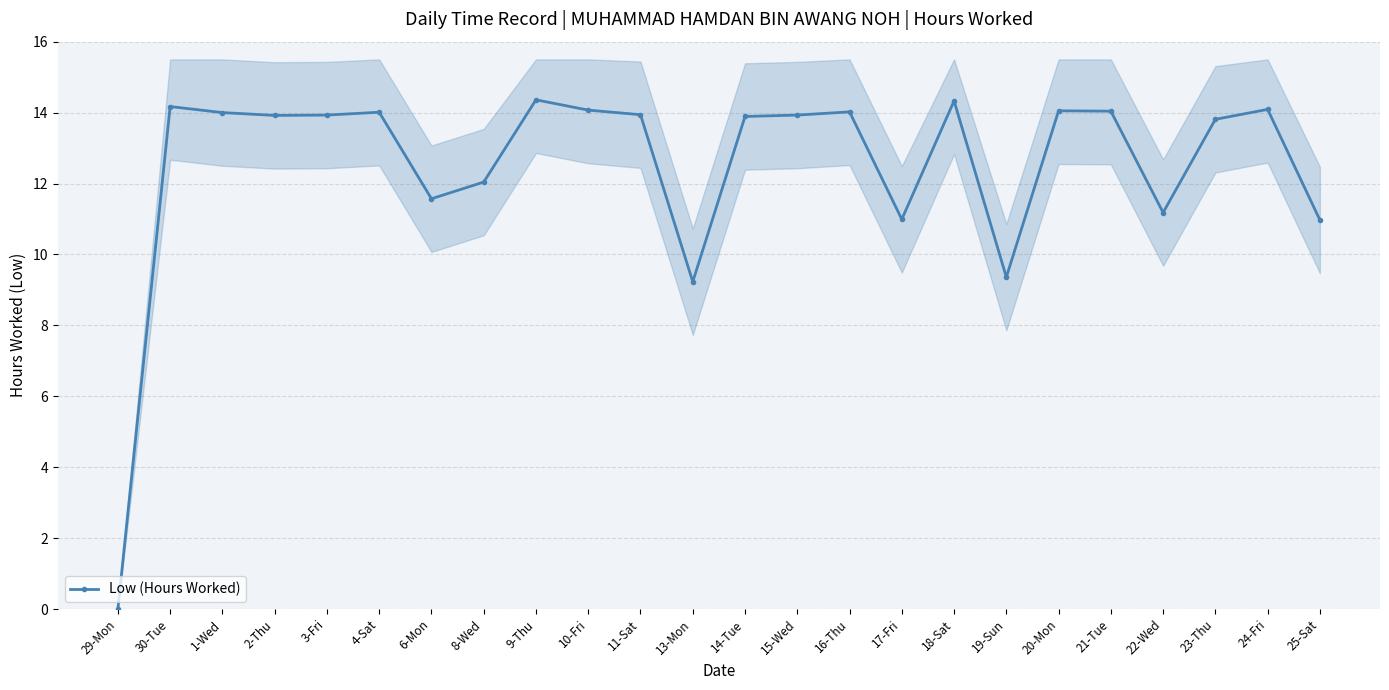

Where is the data nearest to the value 7?

13-Mon